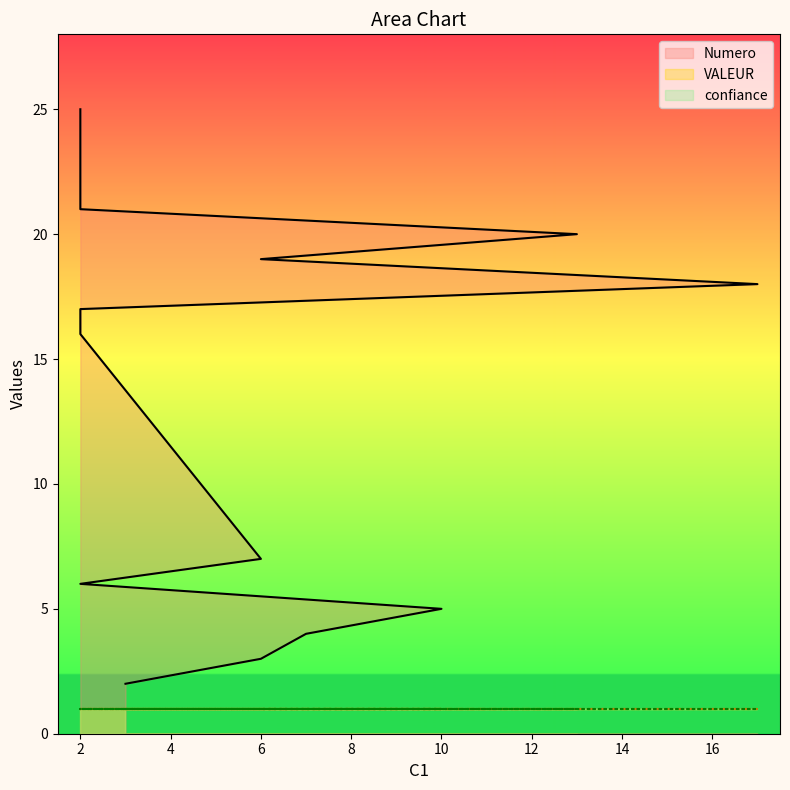

Which has a higher value, 18 or 16?

18